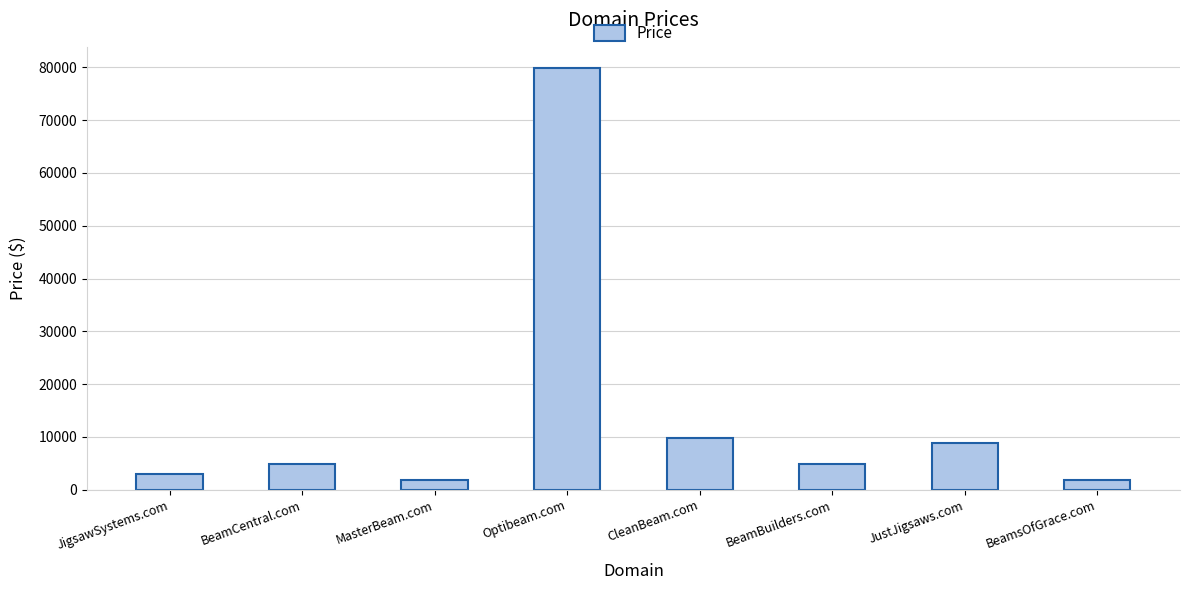

Between BeamsOfGrace.com and CleanBeam.com, which is larger?

CleanBeam.com